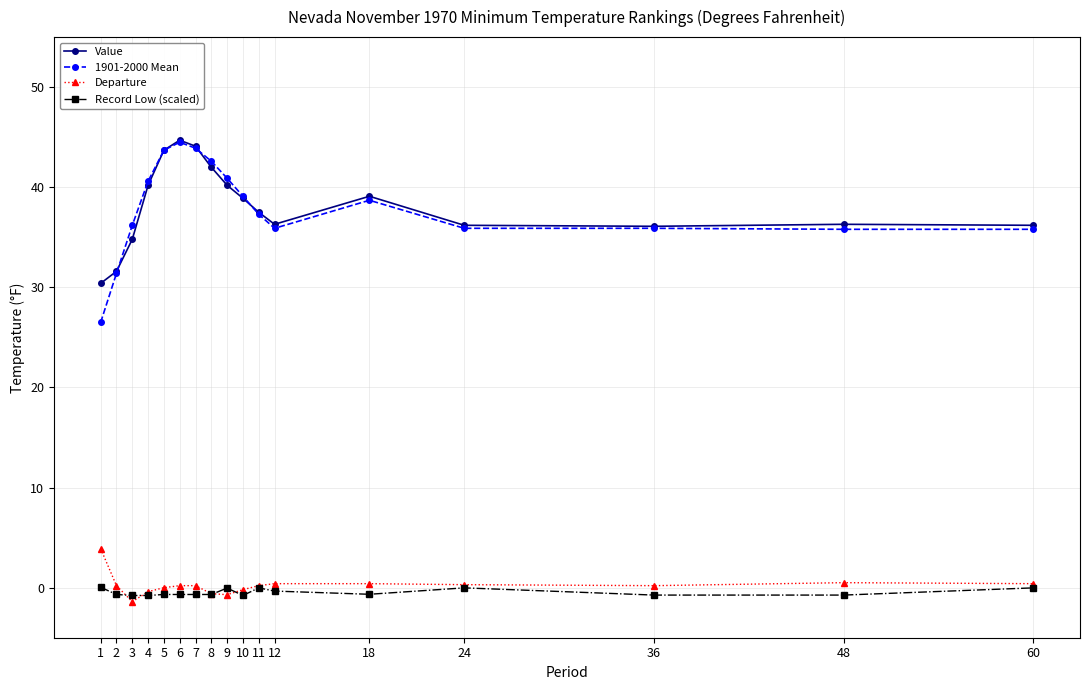

True or false: Departure and 1901-2000 Mean cross at least once.

False